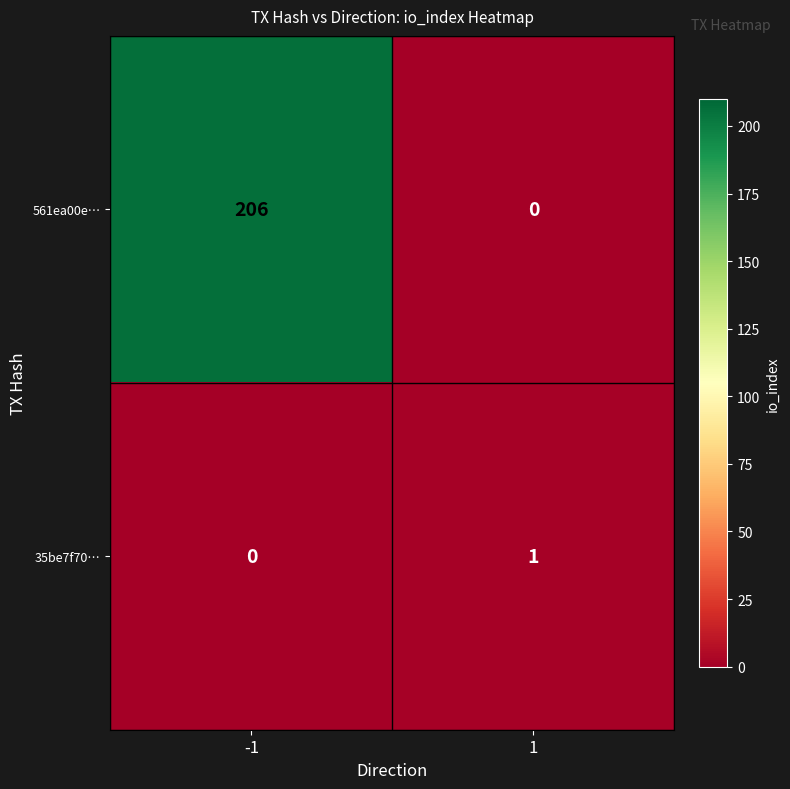

The 561ea00e… series shows 206 at -1. True or false?

True